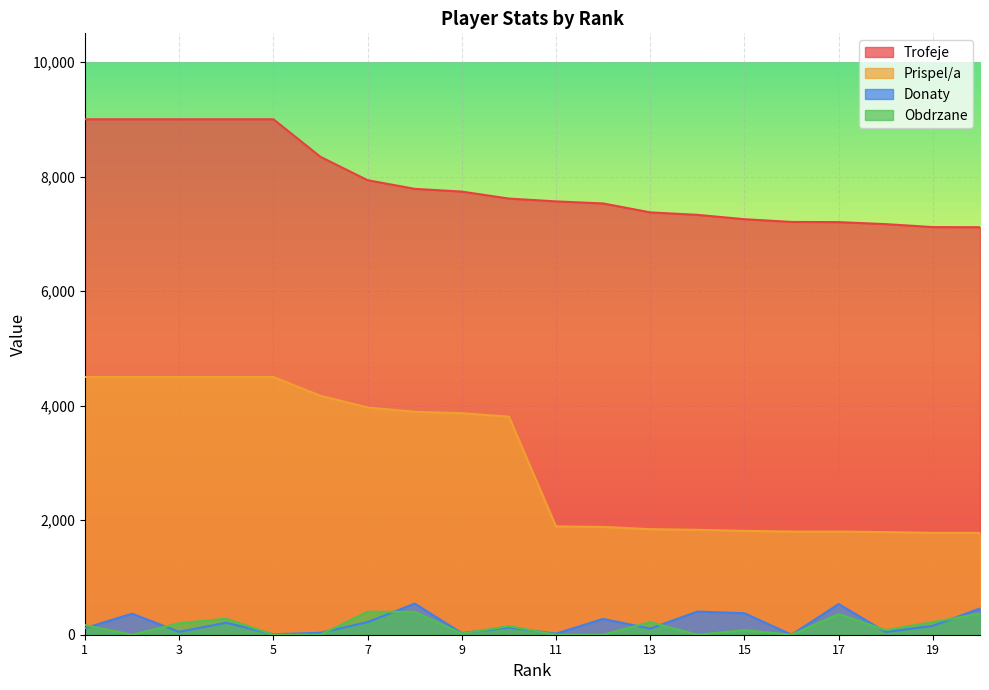

List the labels in order of Trofeje value, largest first.

1, 2, 3, 4, 5, 6, 7, 8, 9, 10, 11, 12, 13, 14, 15, 16, 17, 18, 19, 20